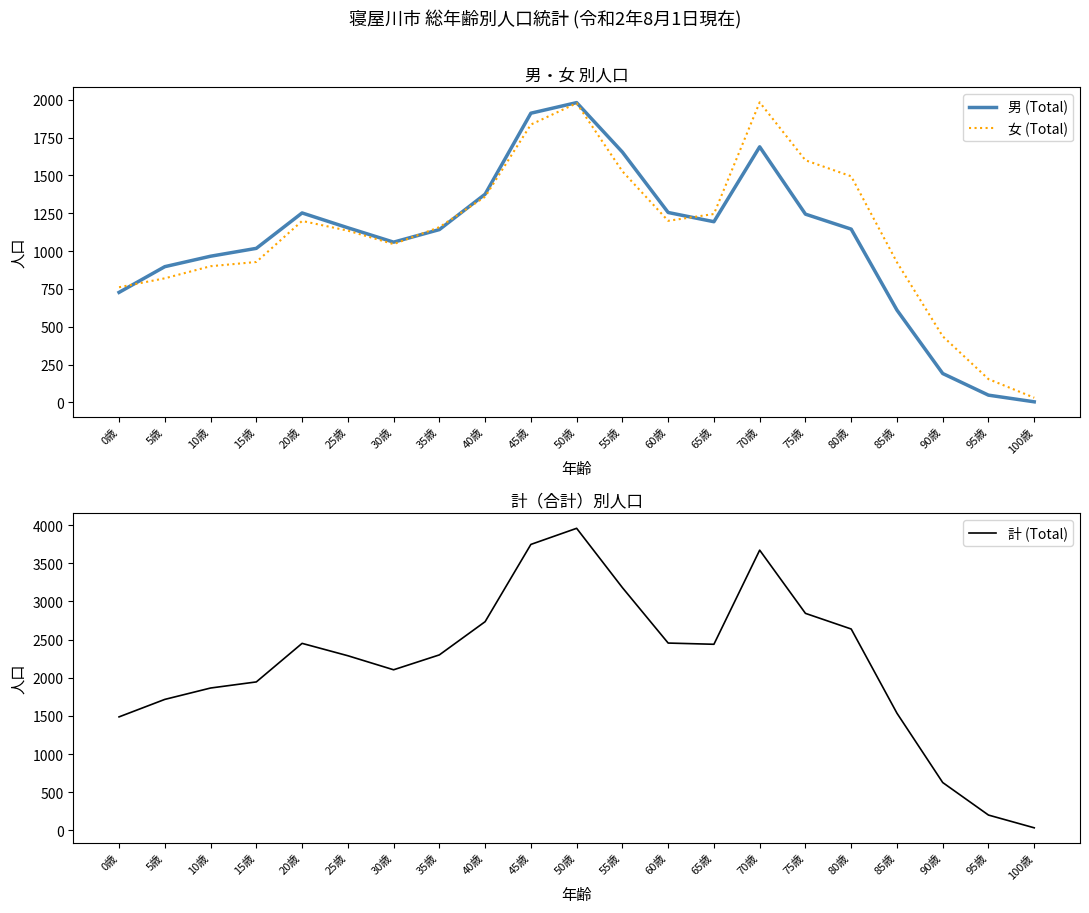

Reading right to left, what are all the values shown in this chart?

男 (Total): 4	48	191	610	1145	1244	1689	1194	1255	1654	1981	1911	1376	1142	1059	1154	1252	1018	966	897	727
女 (Total): 31	154	437	926	1494	1600	1983	1245	1200	1527	1977	1836	1359	1158	1046	1135	1199	928	900	820	761
計 (Total): 35	202	628	1536	2639	2844	3672	2439	2455	3181	3958	3747	2735	2300	2105	2289	2451	1946	1866	1717	1488